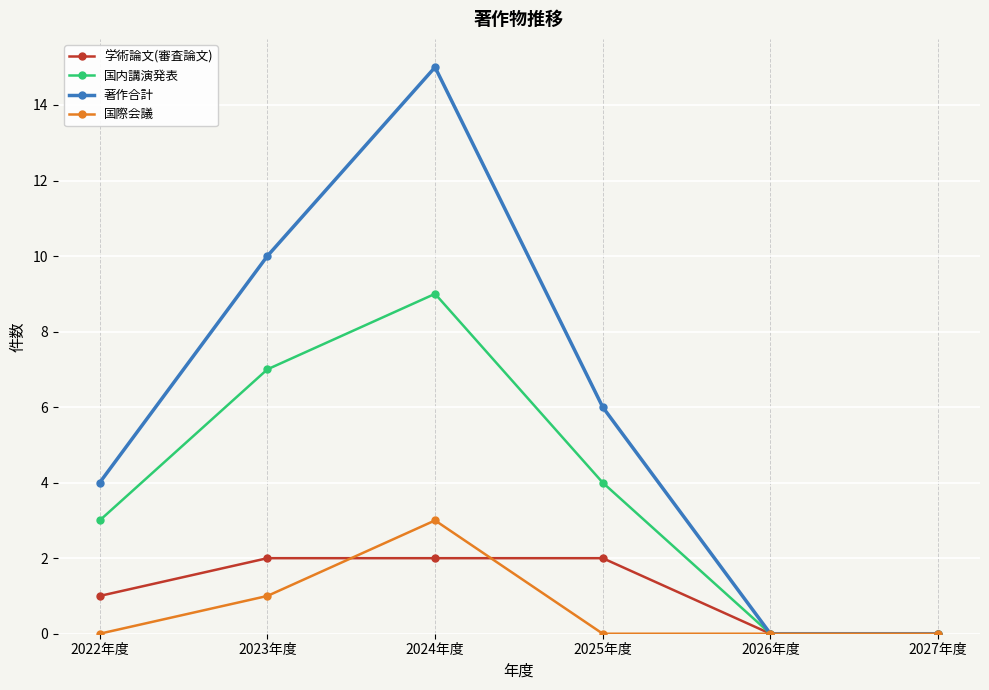

How many lines are shown in the chart?

4